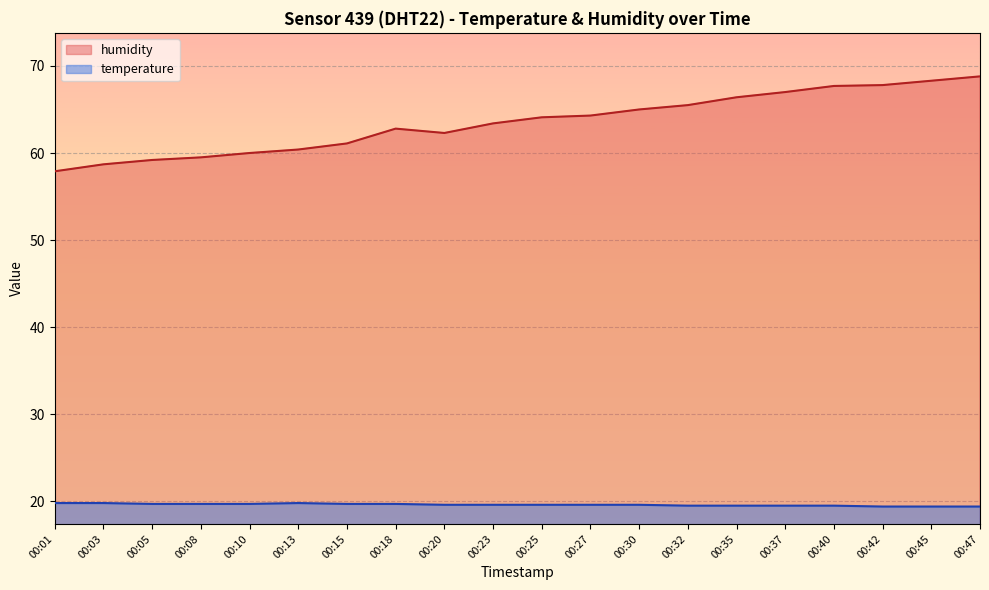

Which series has the largest total across all categories?

humidity